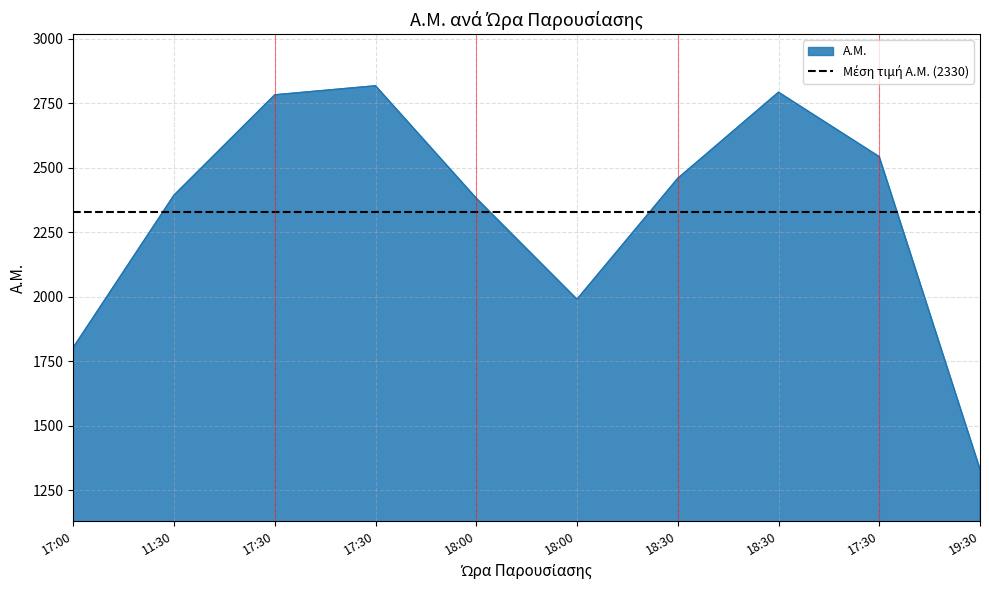

The chart shows a value of 3585 at 18:30. True or false?

False